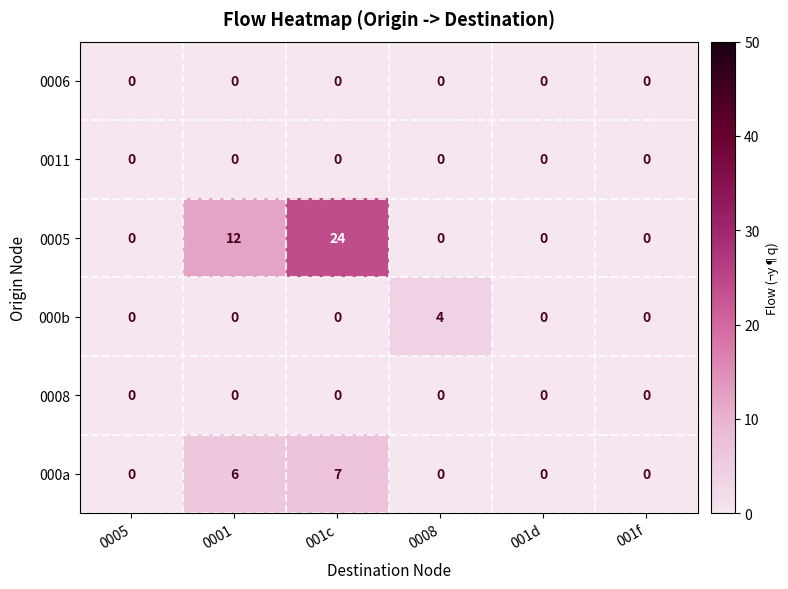

What is the greatest value displayed?

24